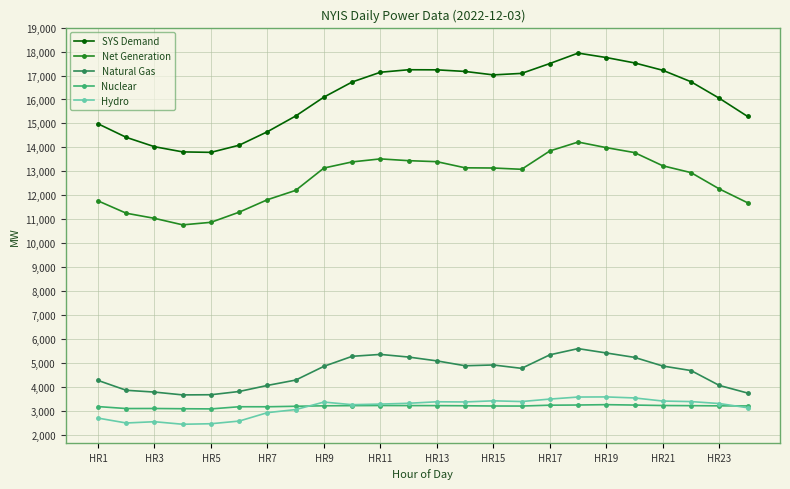

True or false: SYS Demand and Natural Gas intersect in this chart.

False